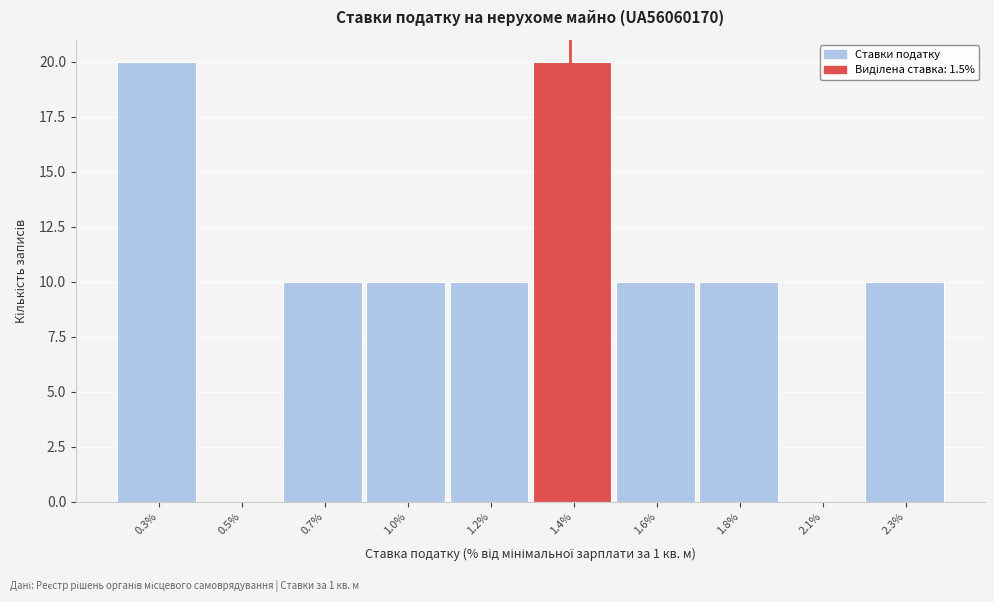

Reading left to right, extract all data points from this chart.

0.3%=20	0.5%=0	0.7%=10	1.0%=10	1.2%=10	1.4%=20	1.6%=10	1.8%=10	2.1%=0	2.3%=10